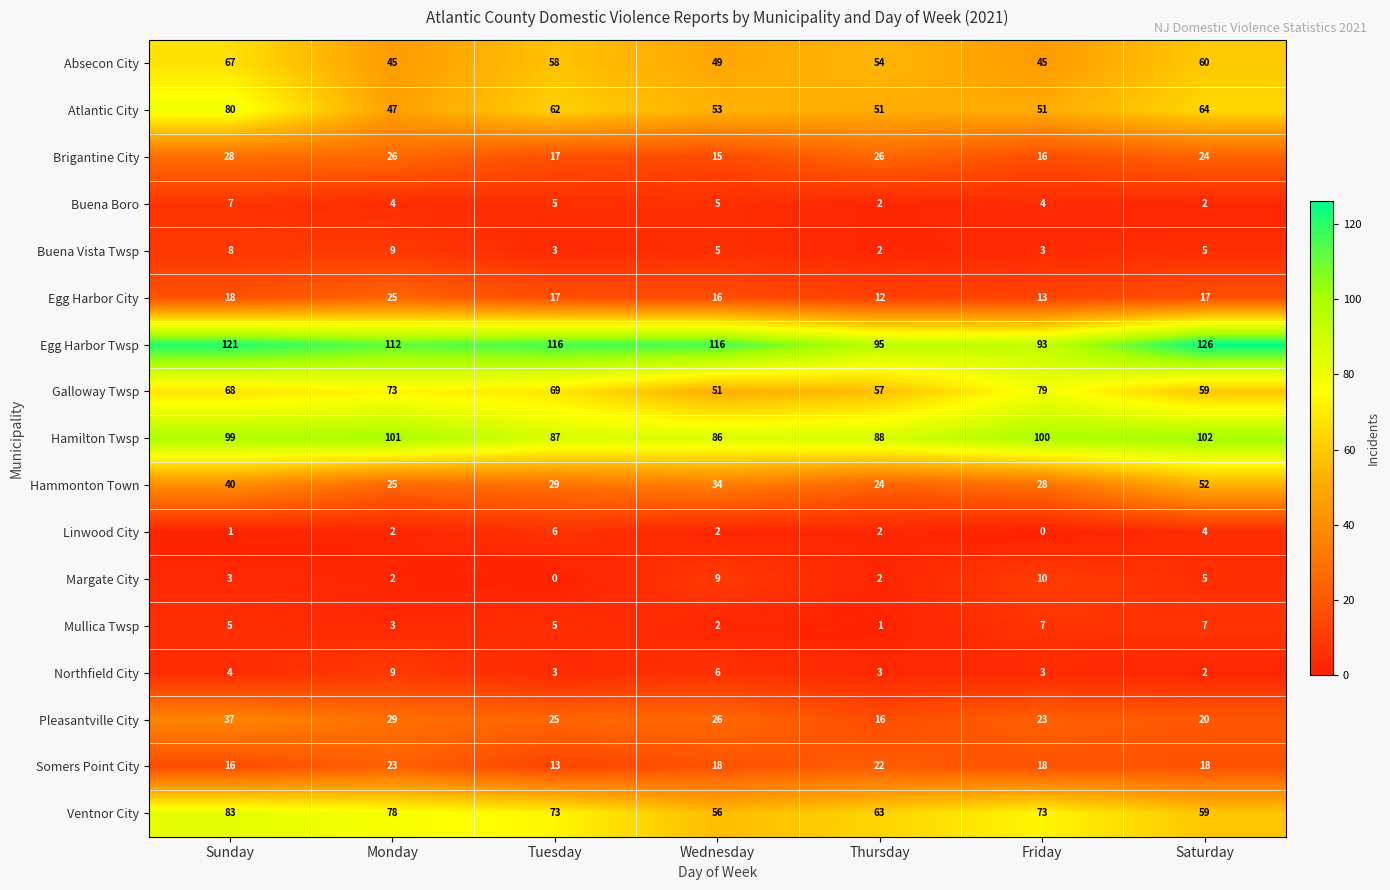

List the labels in order of Pleasantville City value, smallest first.

Thursday, Saturday, Friday, Tuesday, Wednesday, Monday, Sunday